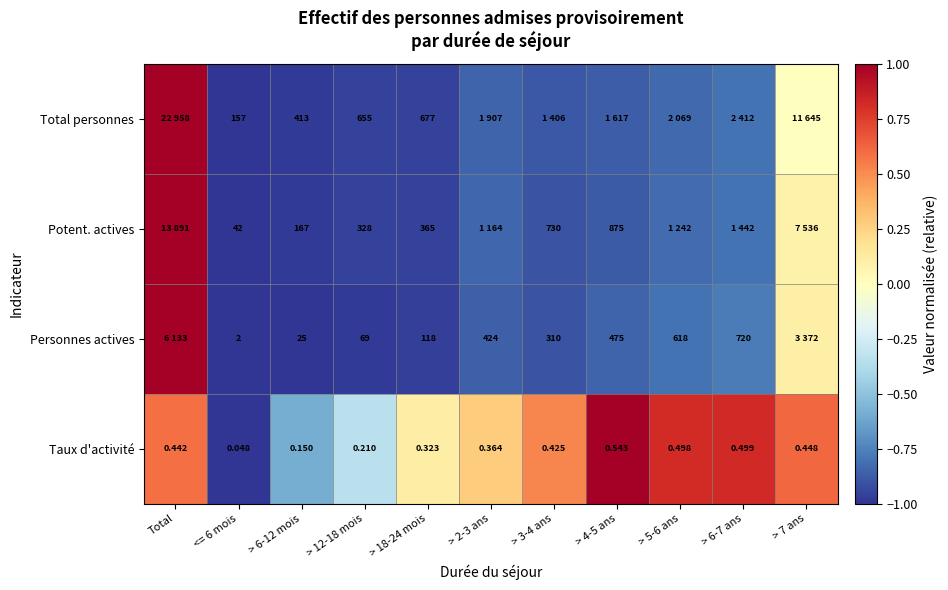

Is the value of Total personnes at > 12-18 mois greater than the value of Taux d'activité at > 7 ans?

Yes